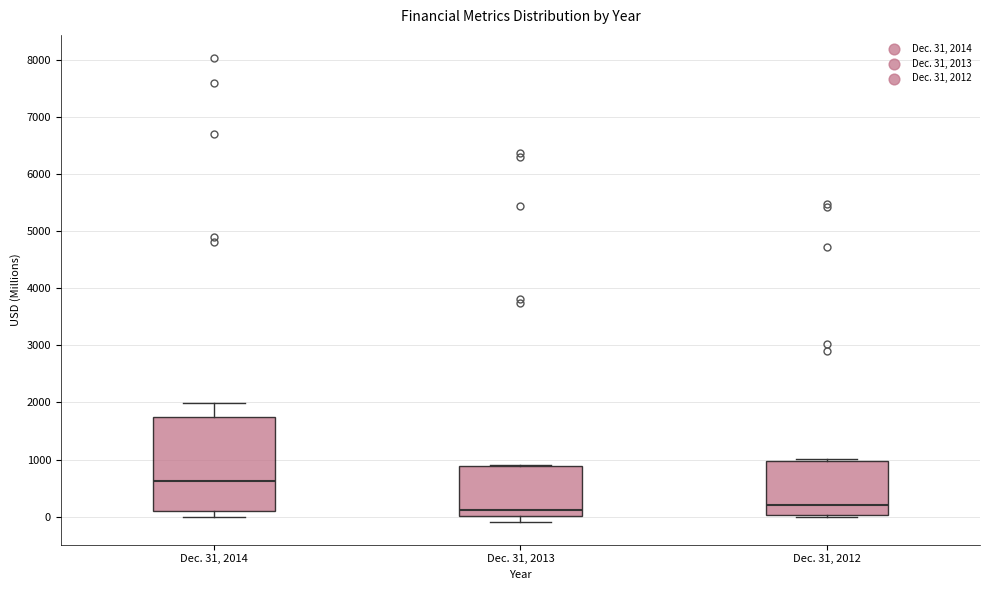

Where is the lower edge of the box for Dec. 31, 2013 on the y-axis? The values are not printed on the chart, so give them approximately, as read against the axis.

0